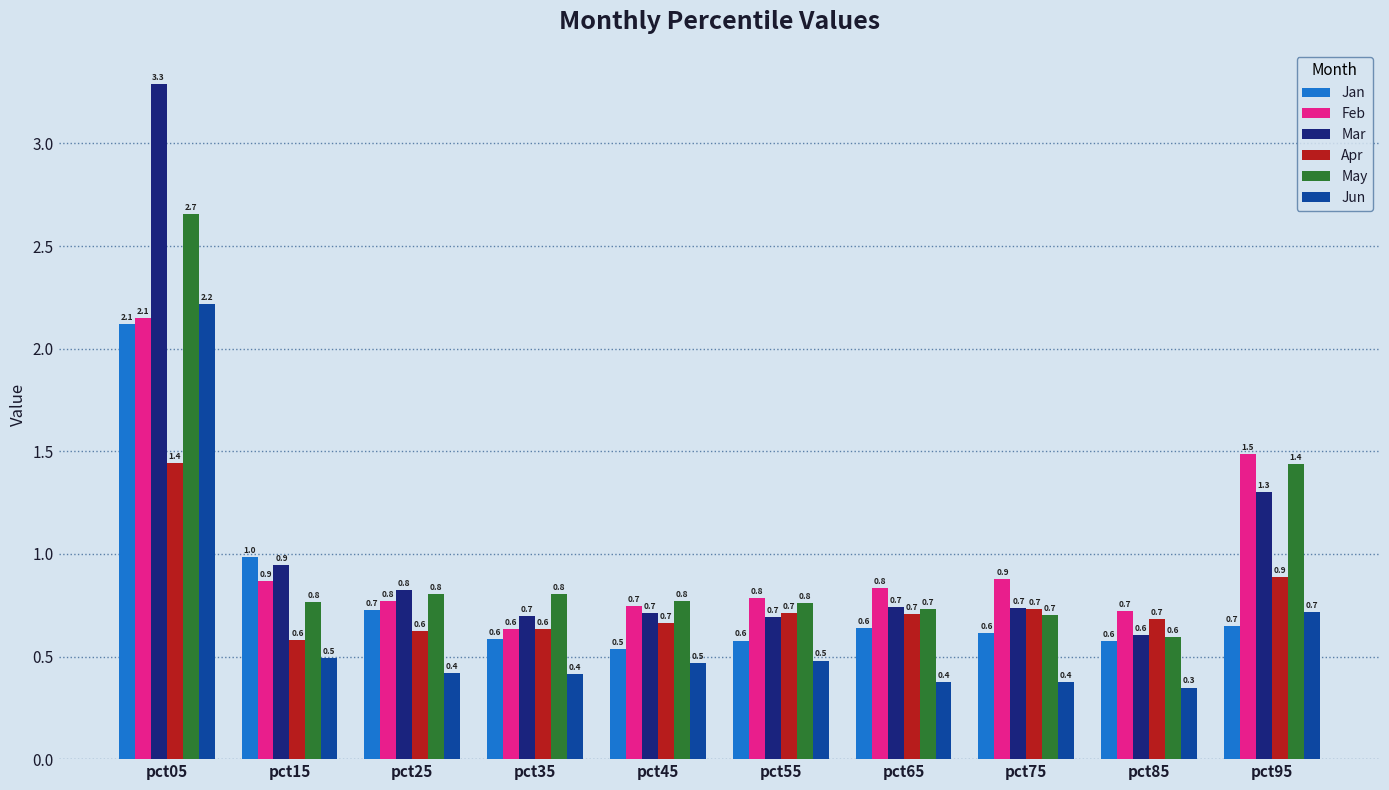

True or false: Mar has a value of 1.0 at pct45.

False